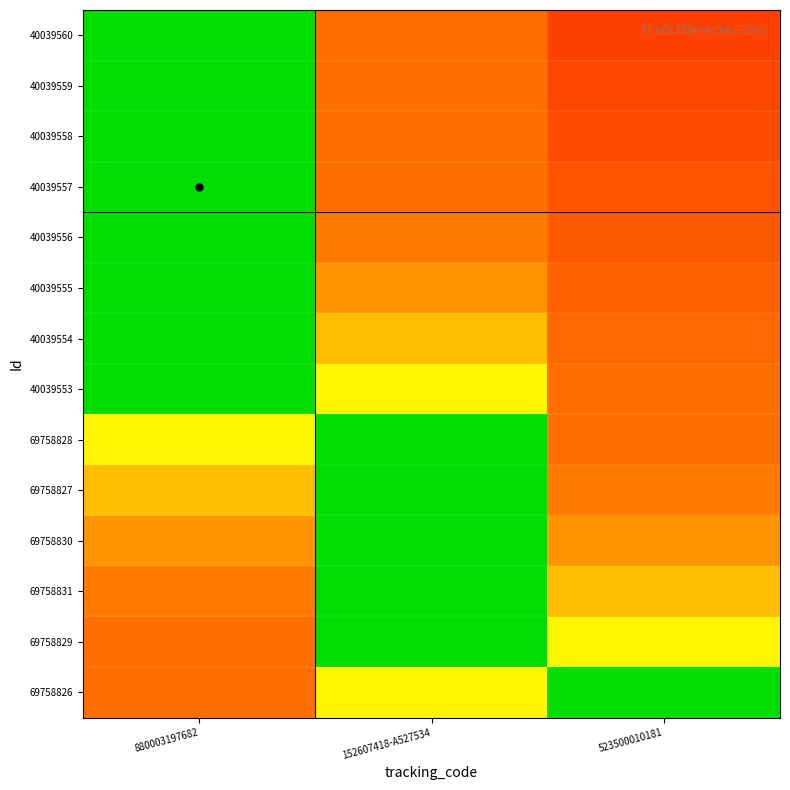

Reading left to right, what are all the values shown in this chart?

40039560: 880003197682=1.0	152607418-A527534=0.3	523500010181=0.2
40039559: 880003197682=1.0	152607418-A527534=0.3	523500010181=0.2
40039558: 880003197682=1.0	152607418-A527534=0.3	523500010181=0.2
40039557: 880003197682=1.0	152607418-A527534=0.3	523500010181=0.2
40039556: 880003197682=1.0	152607418-A527534=0.3	523500010181=0.2
40039555: 880003197682=1.0	152607418-A527534=0.4	523500010181=0.2
40039554: 880003197682=1.0	152607418-A527534=0.5	523500010181=0.3
40039553: 880003197682=1.0	152607418-A527534=0.6	523500010181=0.3
69758828: 880003197682=0.6	152607418-A527534=1.0	523500010181=0.3
69758827: 880003197682=0.5	152607418-A527534=1.0	523500010181=0.3
69758830: 880003197682=0.4	152607418-A527534=1.0	523500010181=0.4
69758831: 880003197682=0.3	152607418-A527534=1.0	523500010181=0.5
69758829: 880003197682=0.3	152607418-A527534=1.0	523500010181=0.6
69758826: 880003197682=0.3	152607418-A527534=0.6	523500010181=1.0